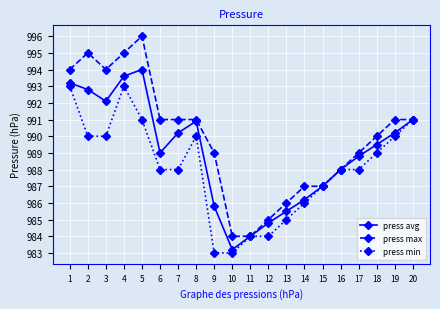

What is the average value of the press max series?

989.9